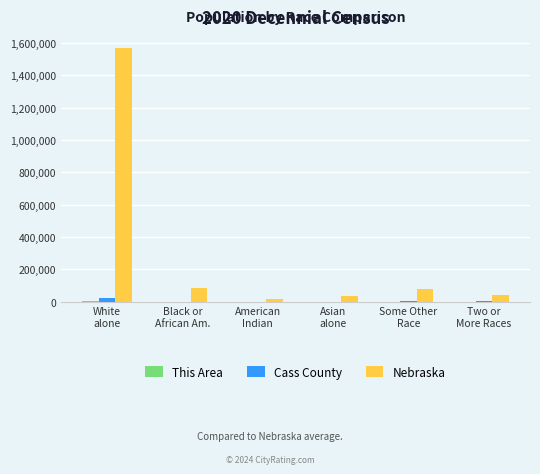

What is the maximum value for Nebraska?

1572838